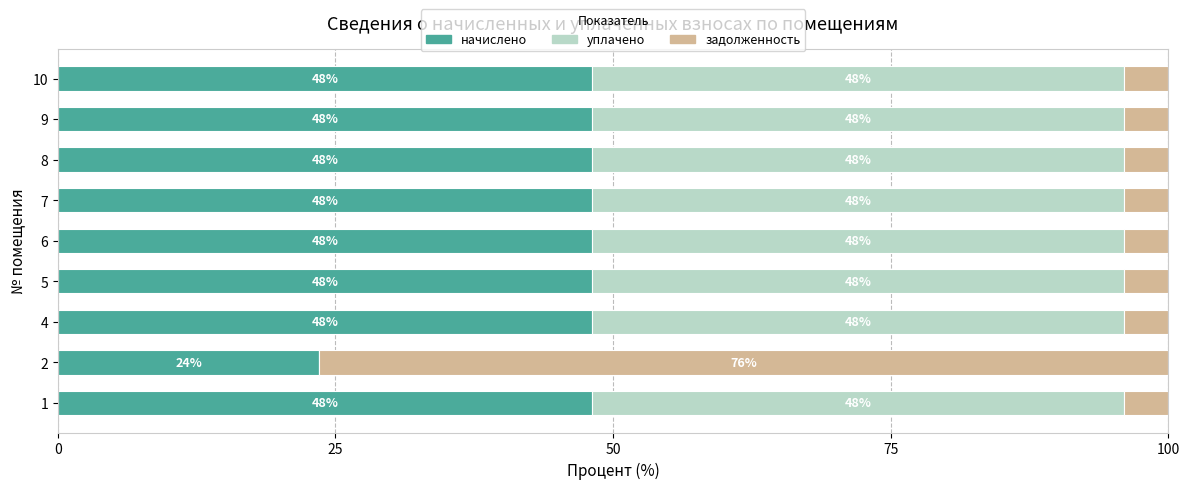

What is the approximate value of начислено at 6?

48.1